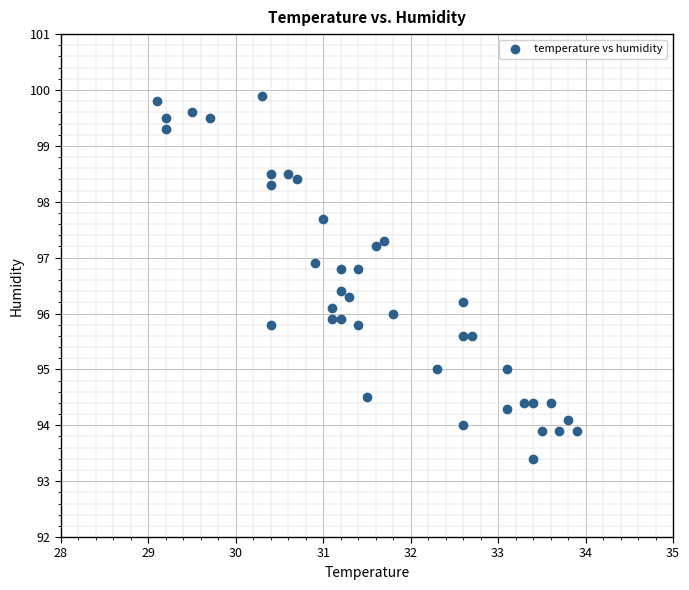

What is the range of Y values (max minus min)?

6.5